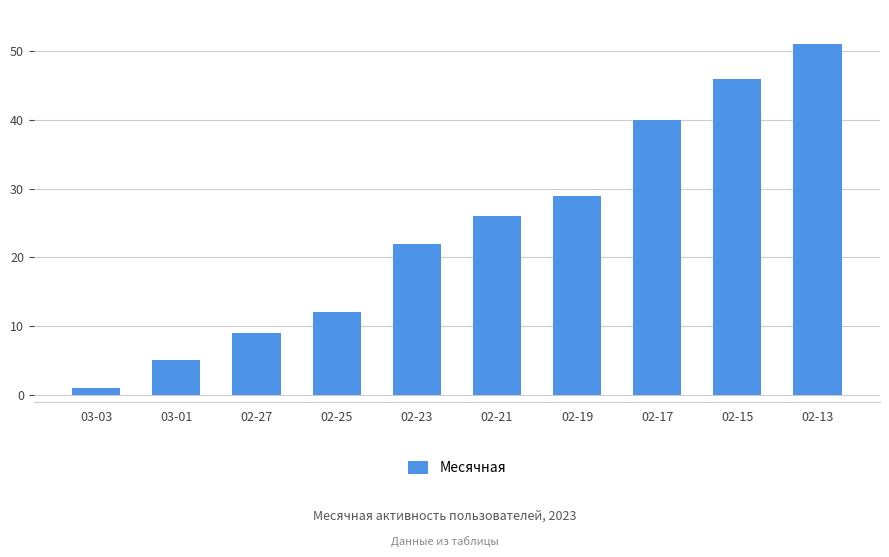

Rank the categories by value from lowest to highest.

03-03, 03-01, 02-27, 02-25, 02-23, 02-21, 02-19, 02-17, 02-15, 02-13